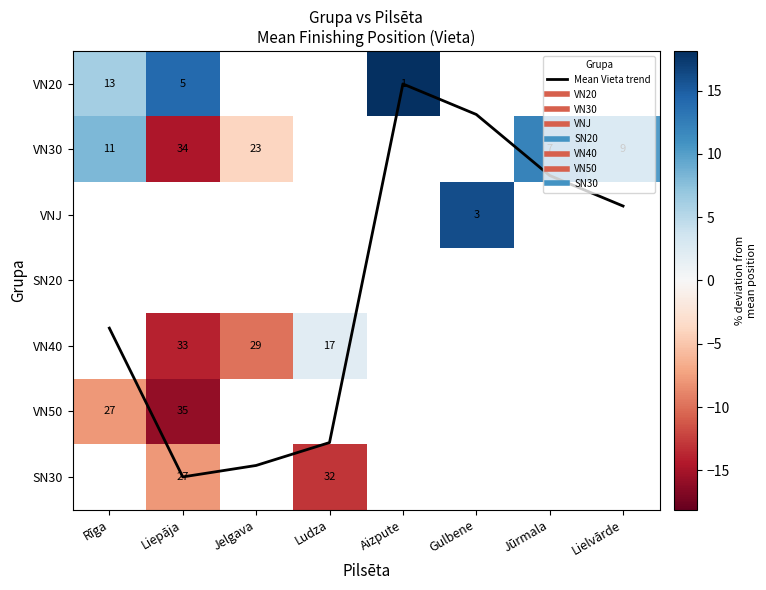

Which series has the widest spread of values?

VN30